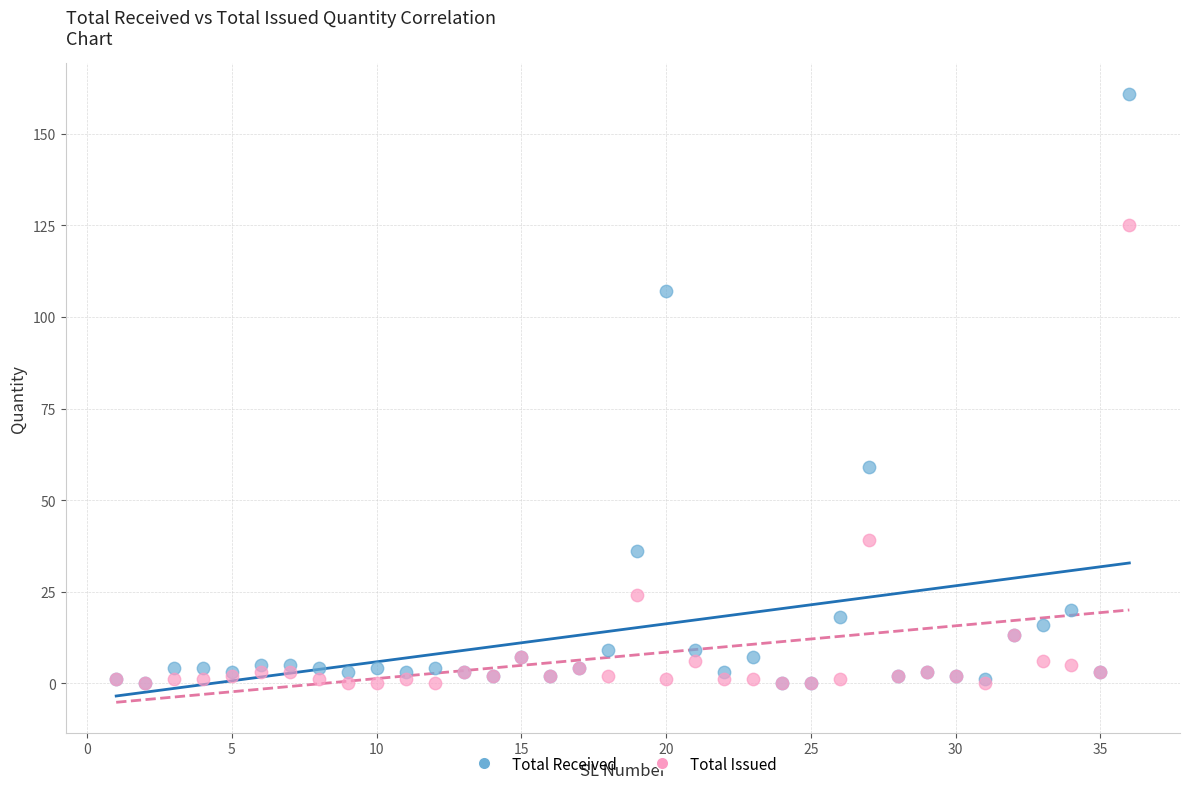

Which series has the largest Y range (max minus min)?

Total Received